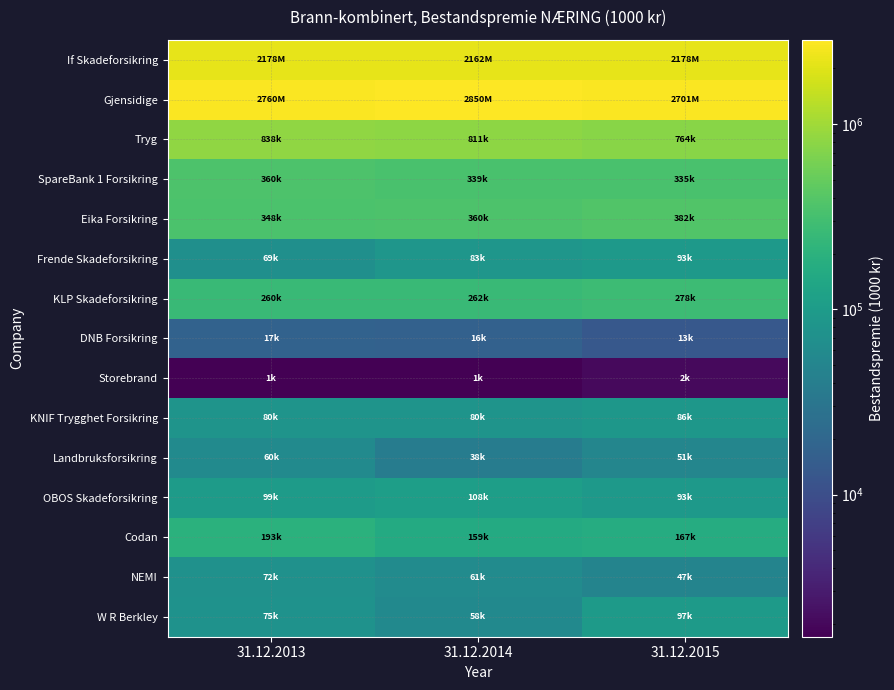

What is the maximum value shown in the chart?

2850099